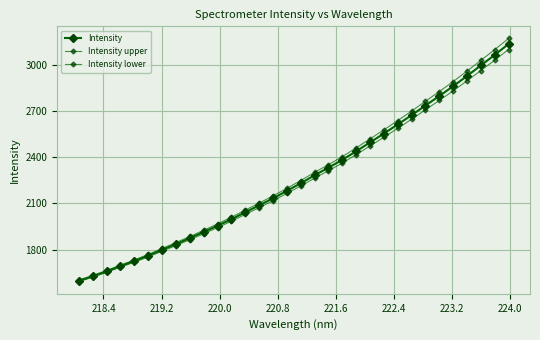

What is the maximum value shown in the chart?

3170.9